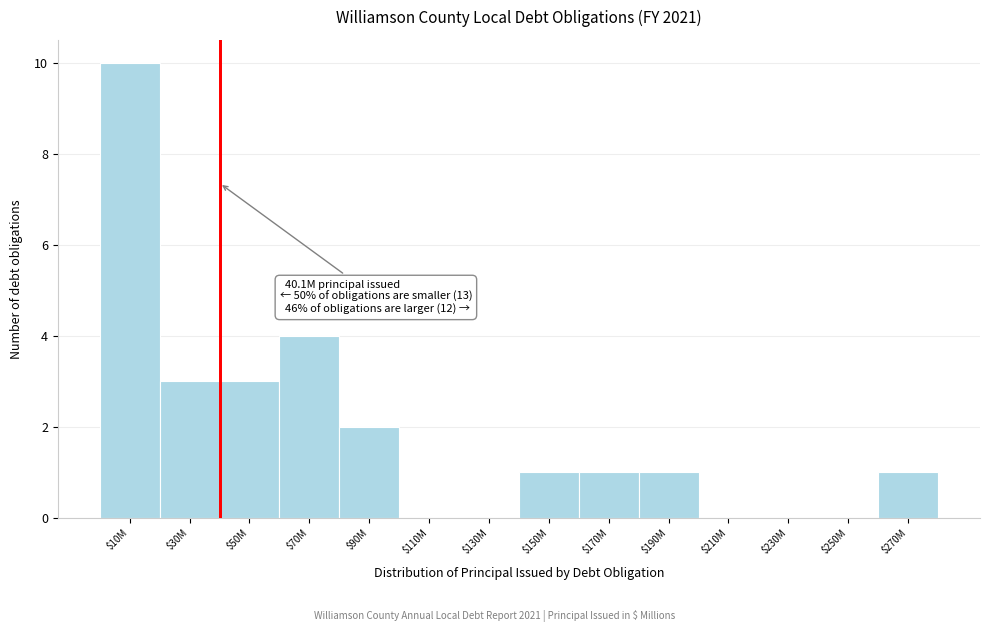

What is the sum of all values?

26